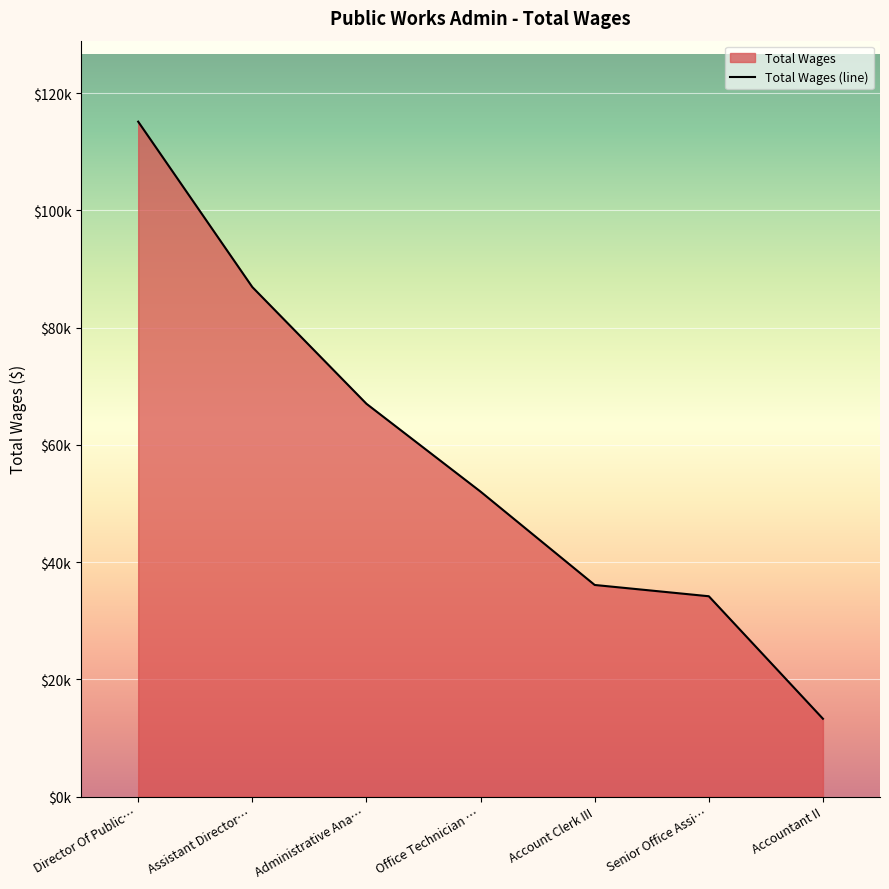

Is it true that the value at Assistant Director… is 138324?

False